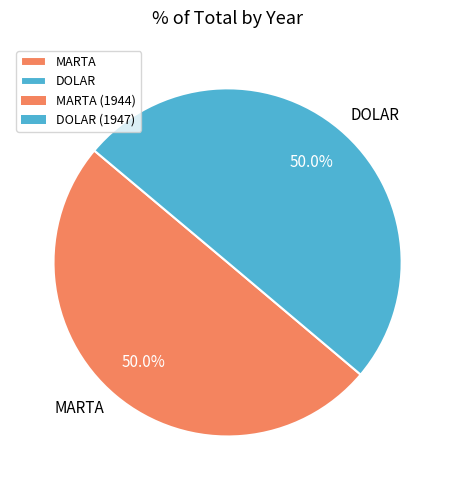

What is the total percentage of DOLAR and MARTA?

100.0%